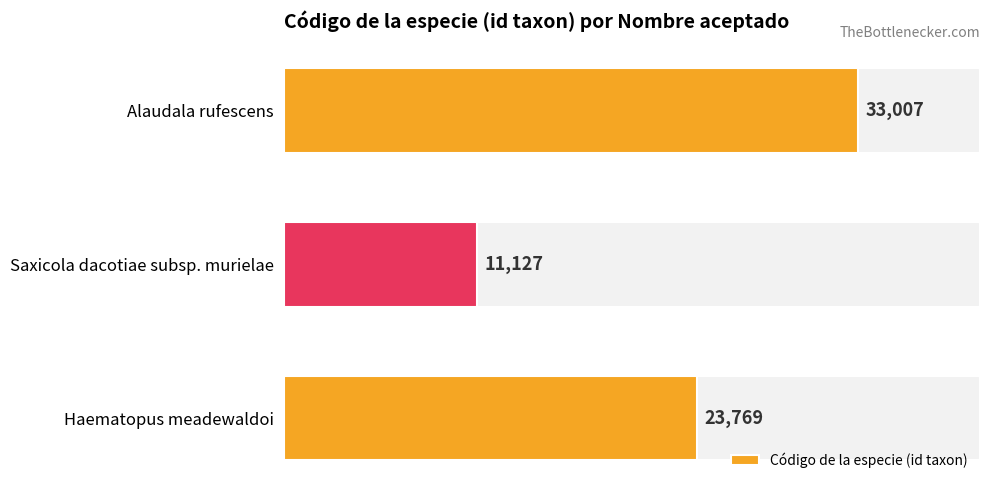

The value at Alaudala rufescens is 11092. True or false?

False